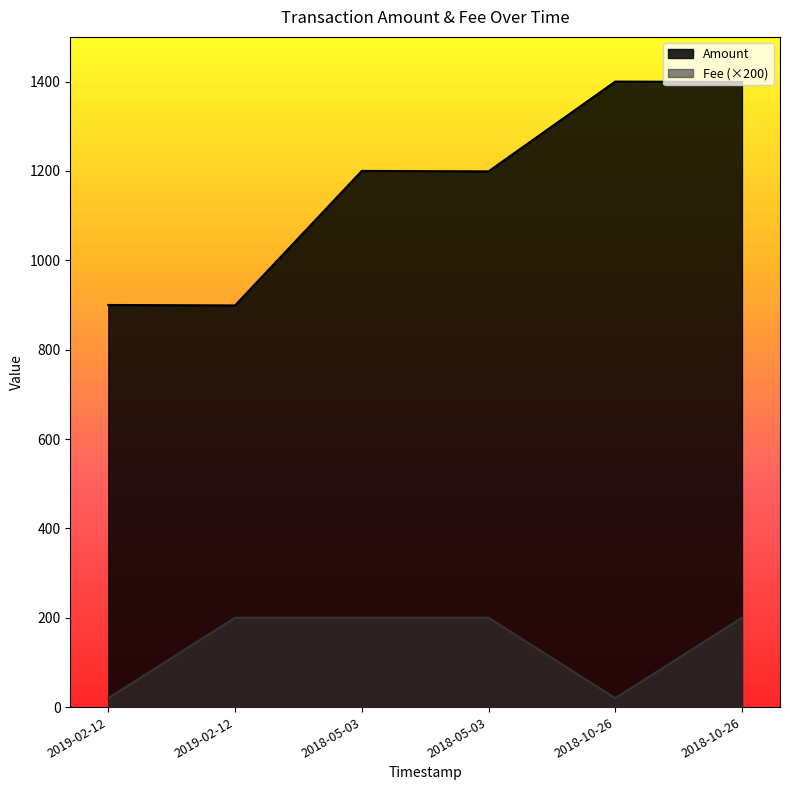

Is the value of Fee at 2018-10-26 16:44:05 greater than the value of Amount at 2018-10-26 16:15:33?

No